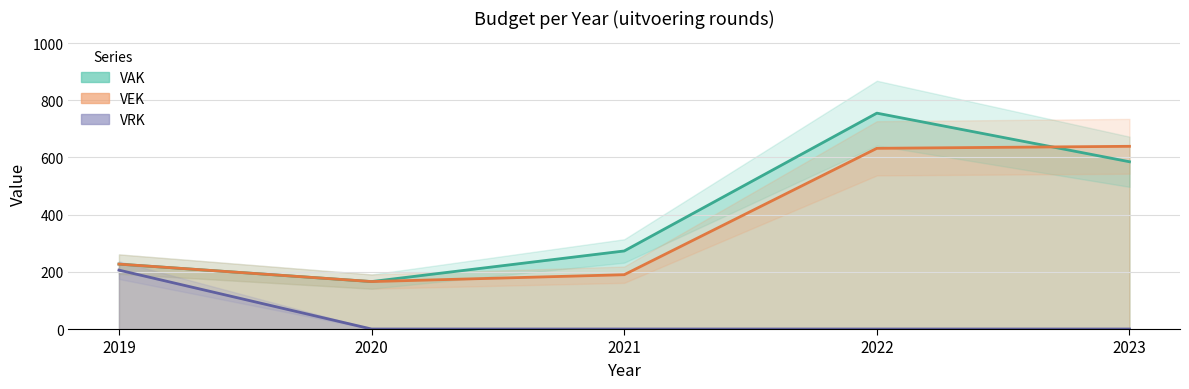

What is the difference between the VAK values at 2019 and 2022?

528